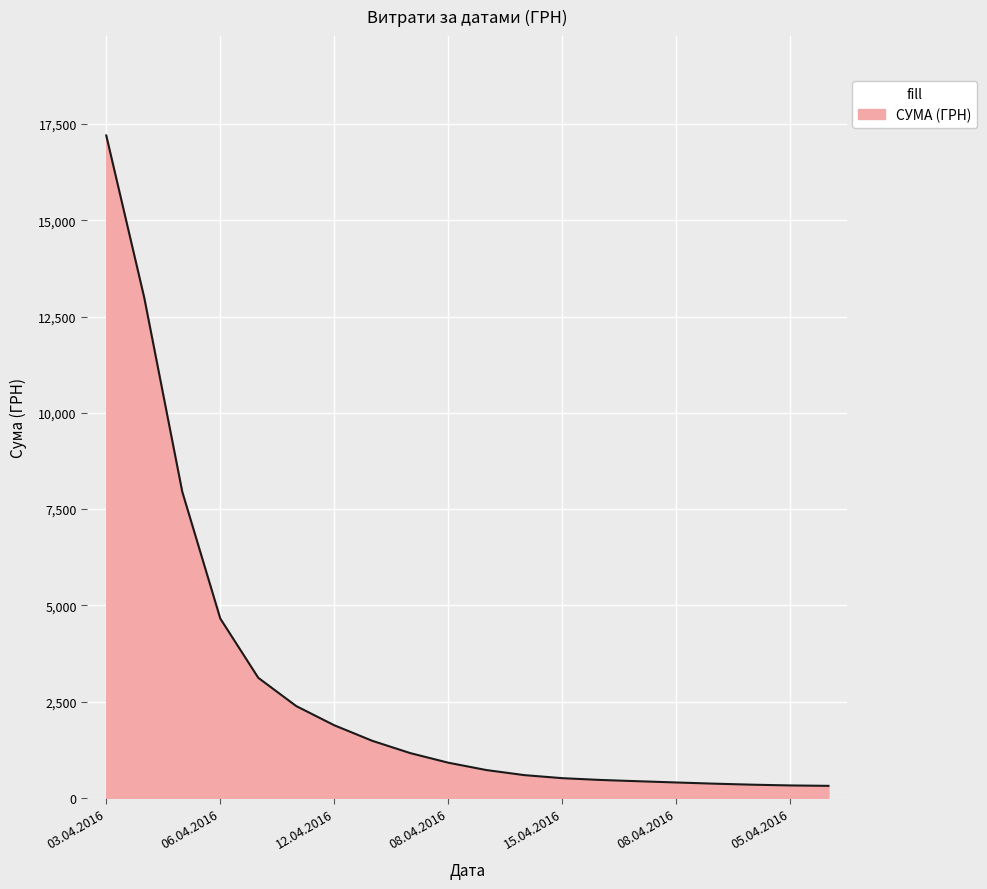

What is the difference between the maximum and minimum values?

16893.3